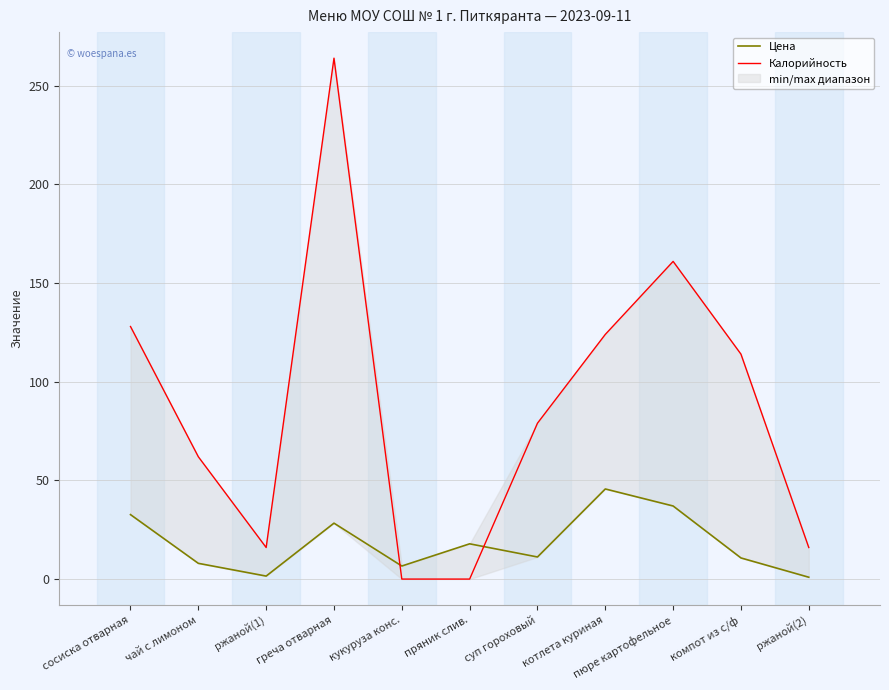

Count the number of data series in this chart.

2